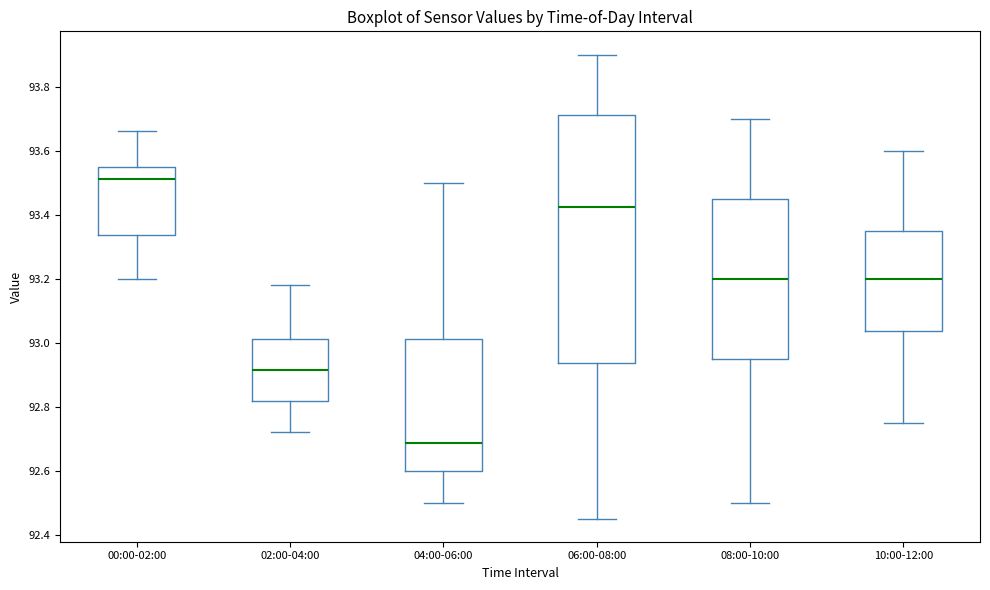

Which box's median line is the highest?

00:00-02:00